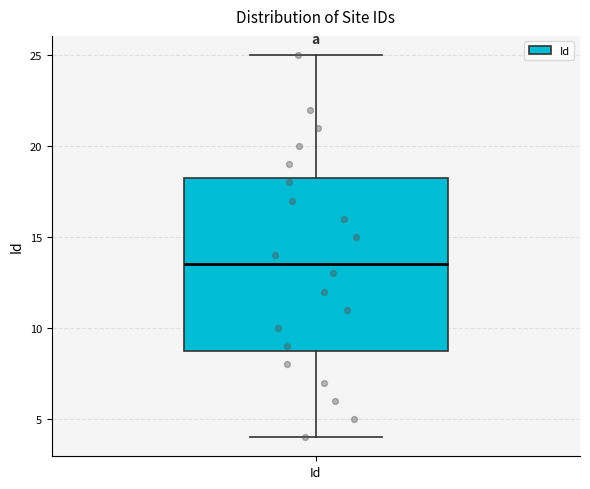

Where does the median line of the box for Id sit on the y-axis? The values are not printed on the chart, so give them approximately, as read against the axis.

13.5